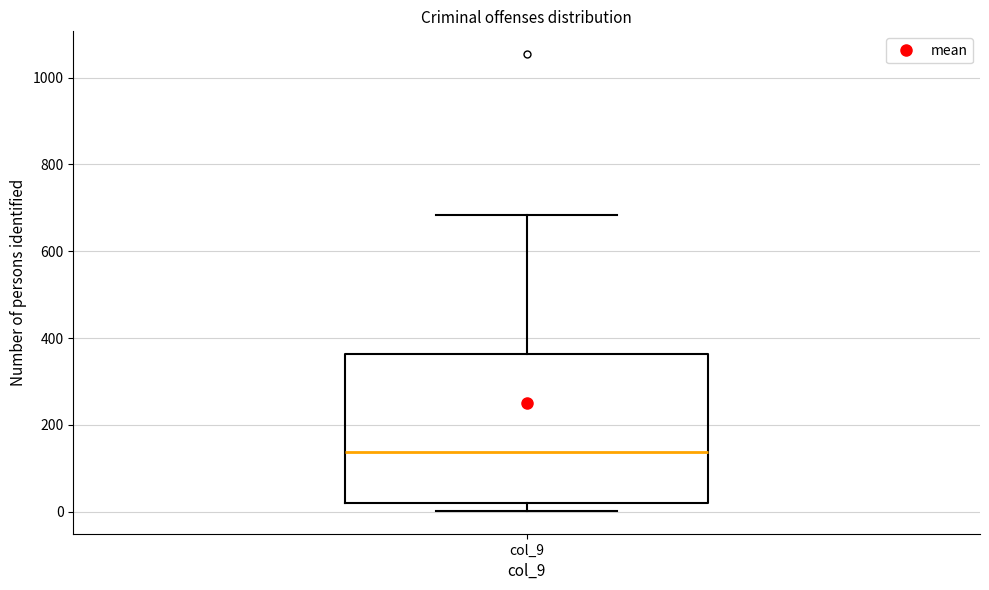

Transcribe this box plot: give where the median line is, the range the box spans, and where the two whiskers end, as read against the y-axis. The values are not printed on the chart, so give them approximately, as read against the axis.

median 140, box 20 to 360, whiskers 0 to 680